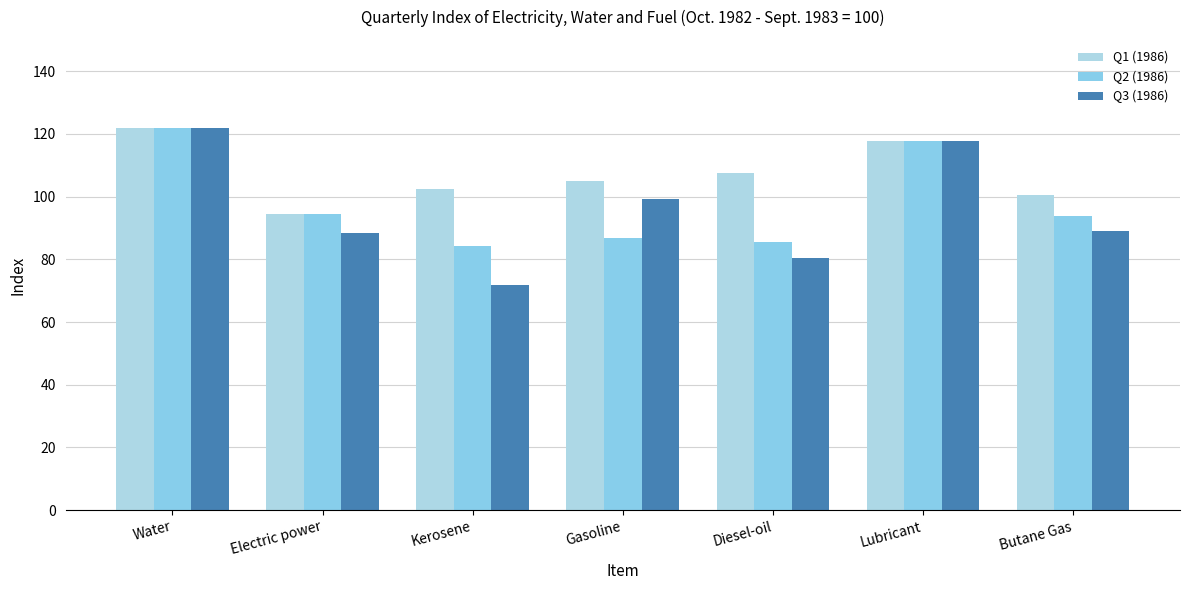

Rank the series by their maximum value, from lowest to highest.

Q1 (1986), Q2 (1986), Q3 (1986)